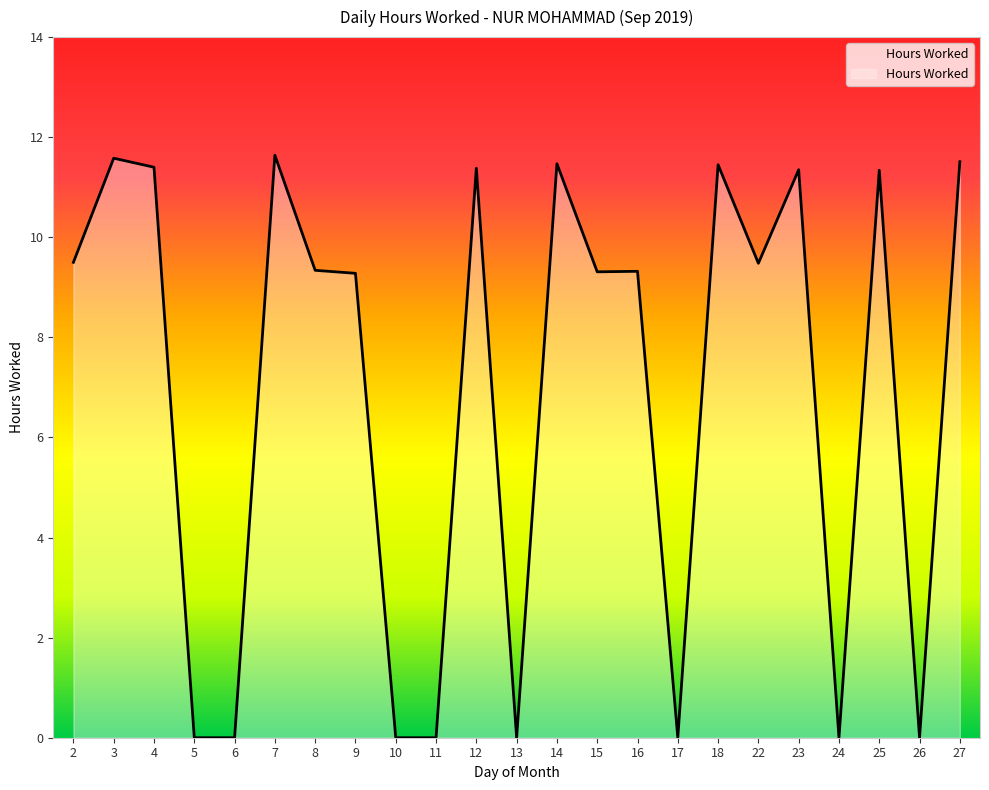

True or false: the data has more than 0 interior local peaks.

True